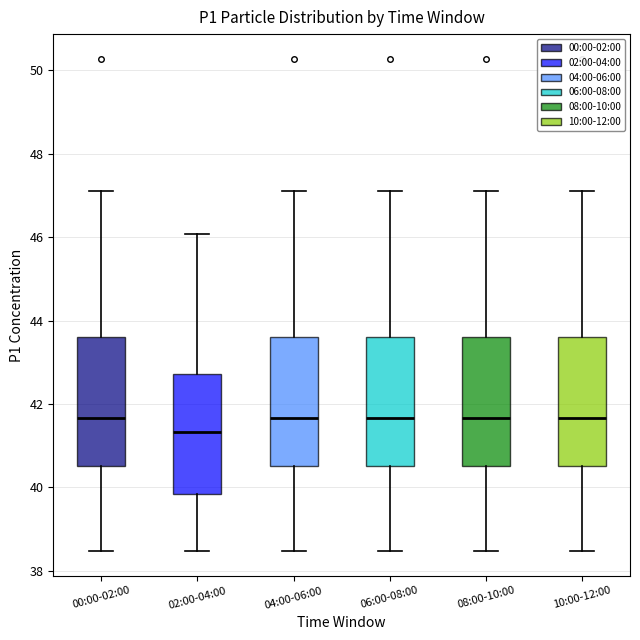

Reading left to right, read every box against the y-axis: the position of its median line, the range the box covers, and the ends of its whiskers. The values are not printed on the chart, so give them approximately, as read against the axis.

00:00-02:00: median 41.6, box 40.6 to 43.6, whiskers 38.4 to 47.2
02:00-04:00: median 41.4, box 39.8 to 42.8, whiskers 38.4 to 46.0
04:00-06:00: median 41.6, box 40.6 to 43.6, whiskers 38.4 to 47.2
06:00-08:00: median 41.6, box 40.6 to 43.6, whiskers 38.4 to 47.2
08:00-10:00: median 41.6, box 40.6 to 43.6, whiskers 38.4 to 47.2
10:00-12:00: median 41.6, box 40.6 to 43.6, whiskers 38.4 to 47.2